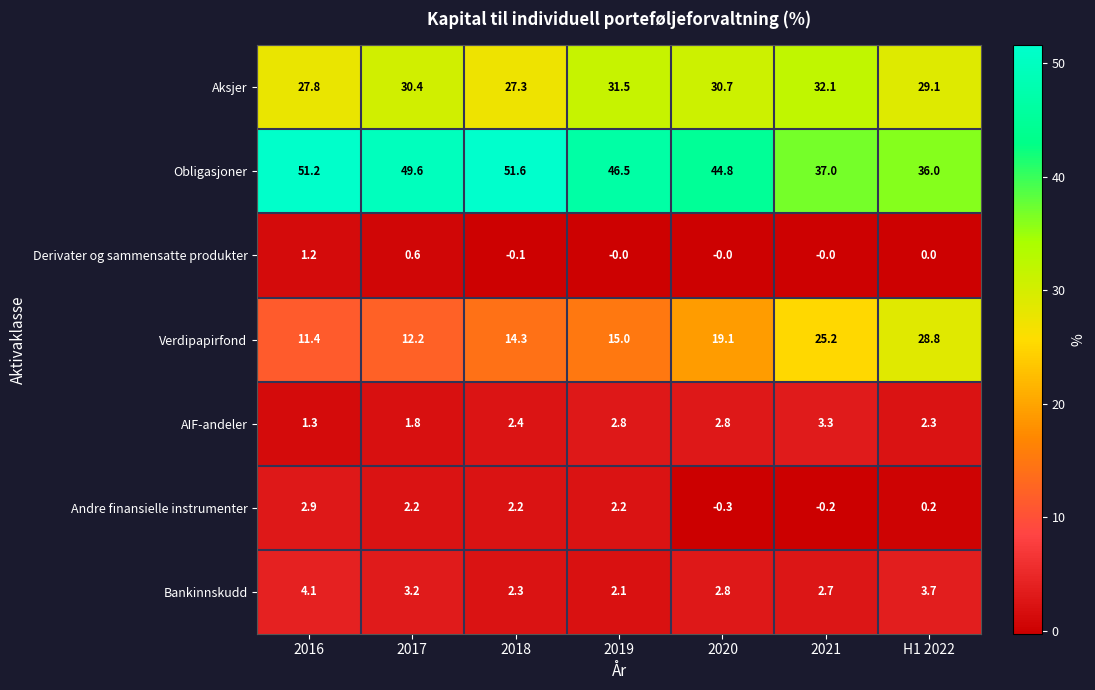

Where is Verdipapirfond nearest to the value 20?

2020